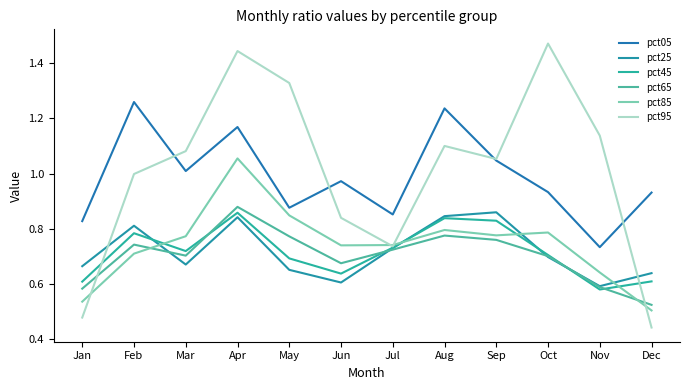

The value of pct05 at Aug is 2.0. True or false?

False